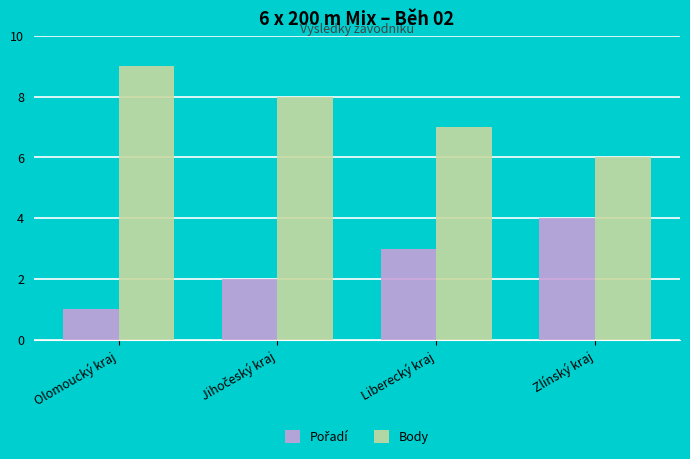

Are the bars grouped side by side (vs. stacked)?

Yes